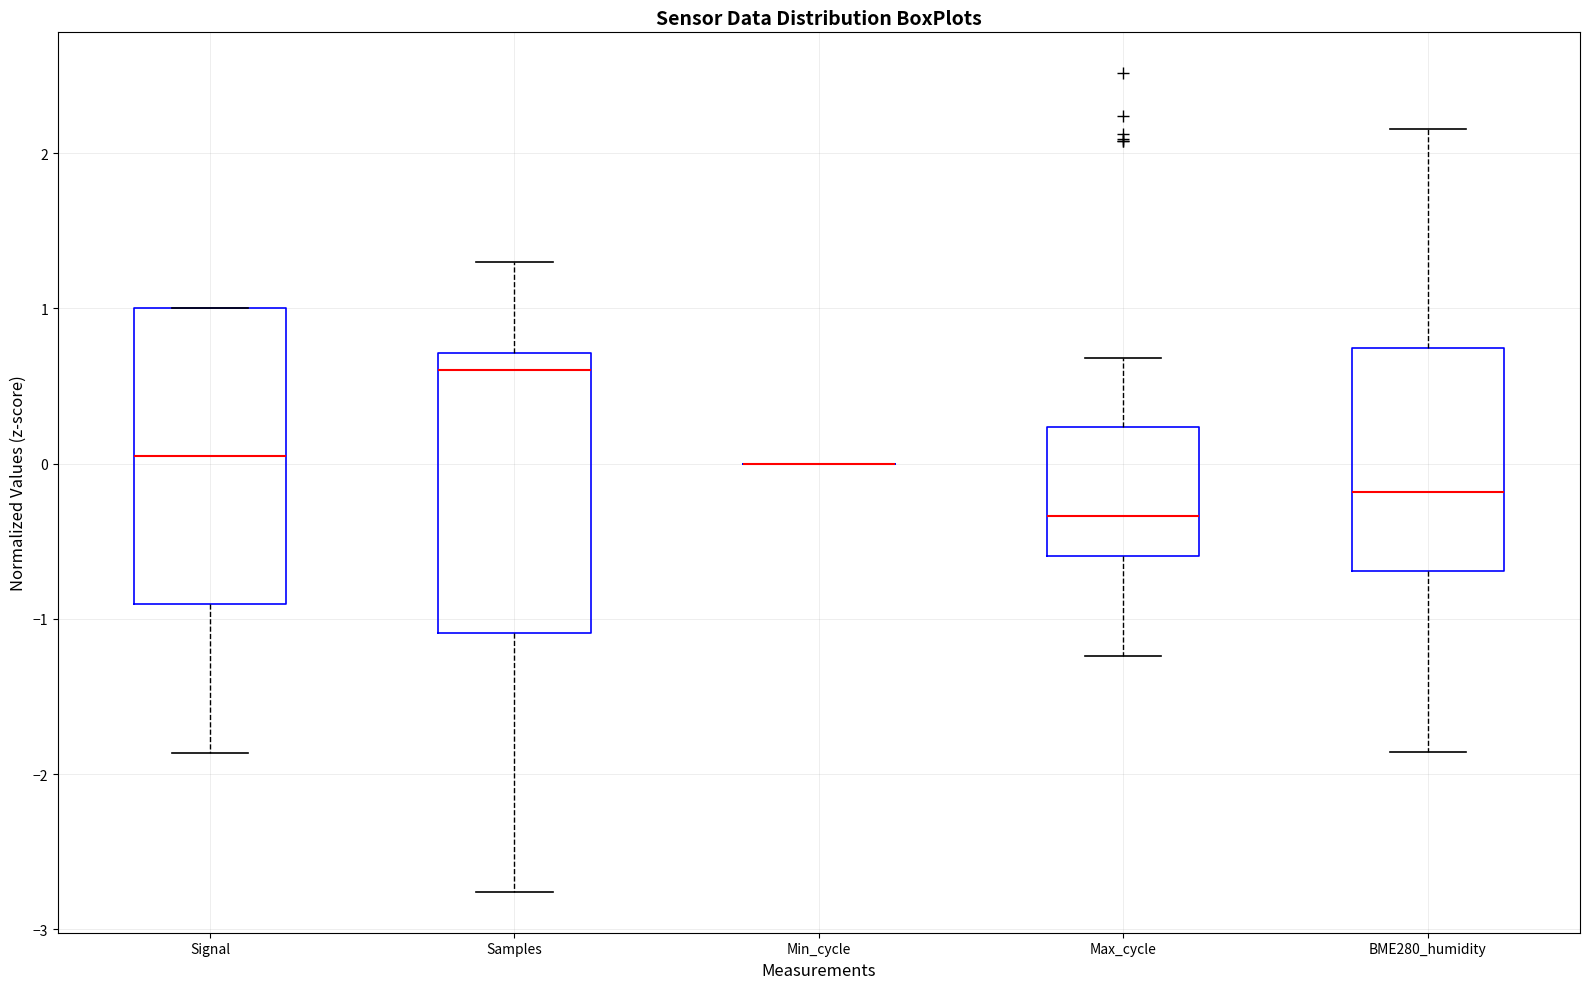

Which box is the tallest, from its lower edge to its upper edge?

Signal